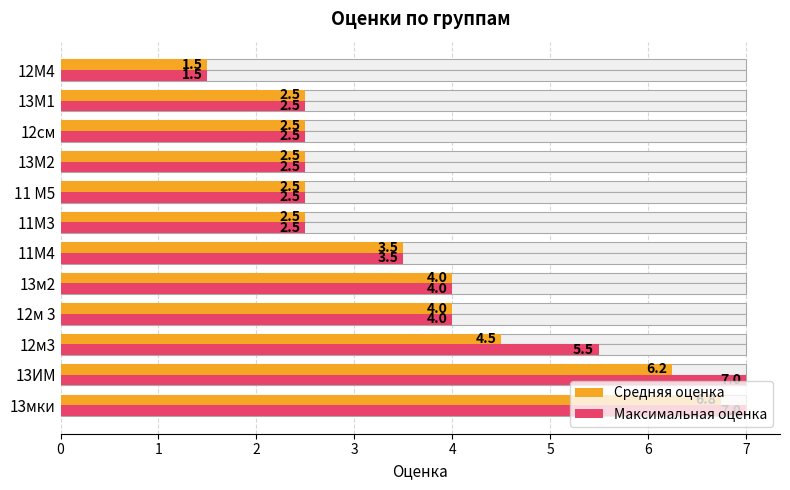

List the series in order of their peak value, highest first.

Максимальная оценка, Средняя оценка